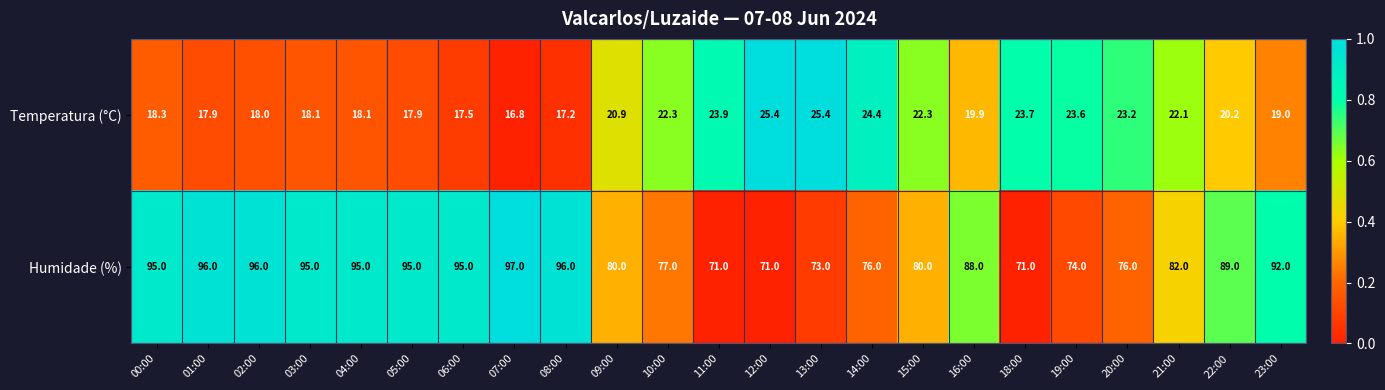

Which category has the lowest value across all series?

07:00